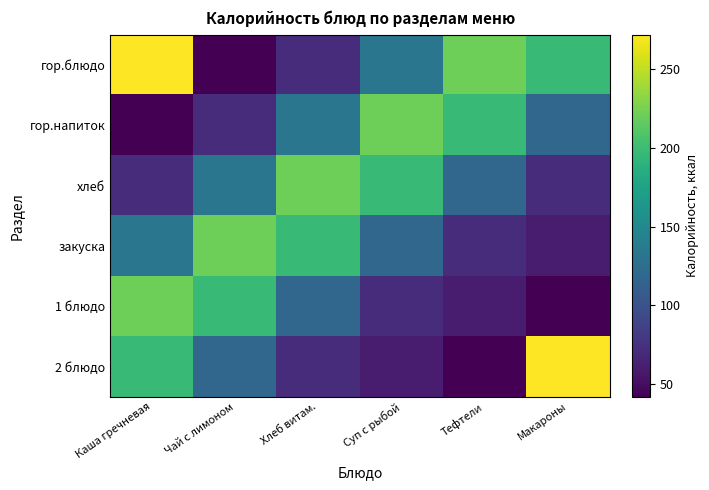

What is the spread (max minus min) of values at Чай с лимоном?

179